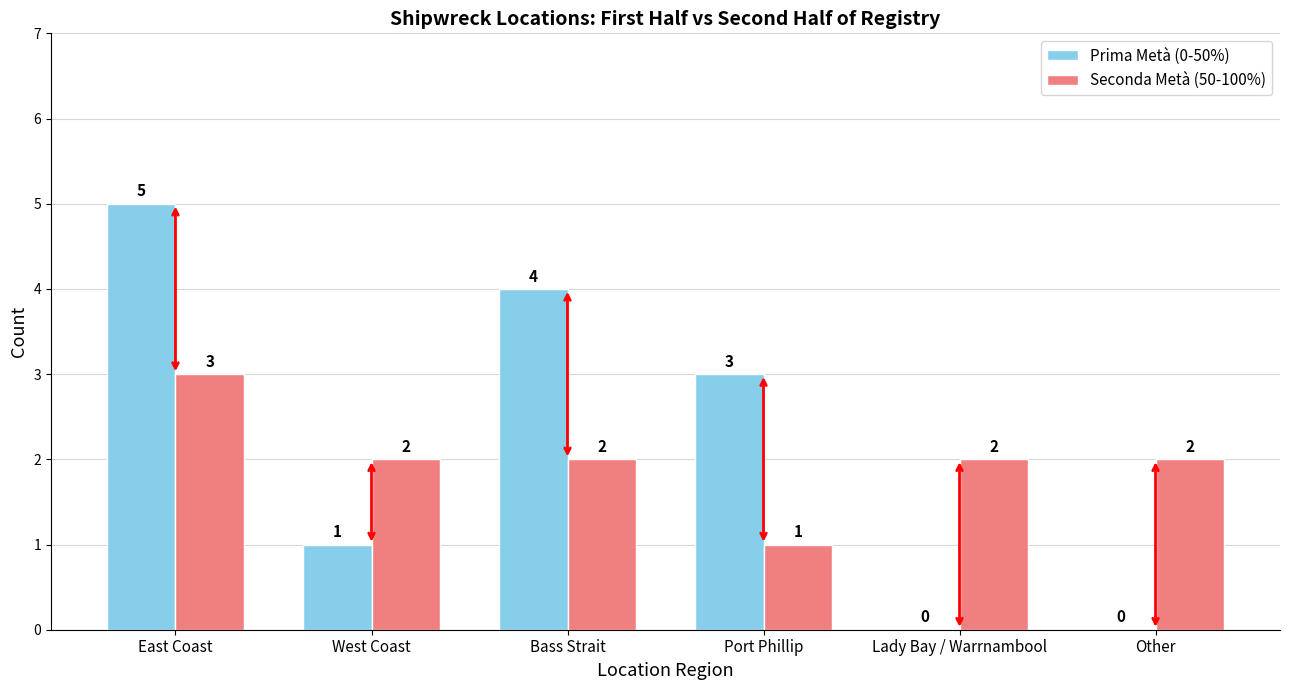

At which label does Seconda Metà (50-100%) first exceed 2?

East Coast